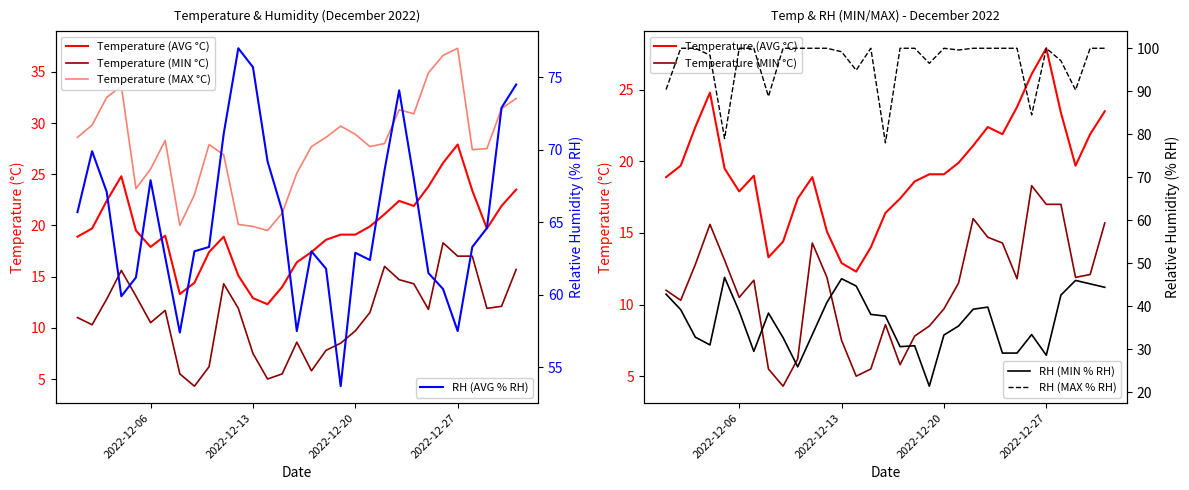

Reading left to right, extract all data points from this chart.

Temperature (AVG °C): 18.9	19.7	22.4	24.8	19.5	17.9	19.0	13.3	14.4	17.4	18.9	15.1	12.9	12.3	14.0	16.4	17.4	18.6	19.1	19.1	19.9	21.1	22.4	21.9	23.8	26.1	27.9	23.4	19.7	21.9	23.5
Temperature (MIN °C): 11.0	10.3	12.8	15.6	13.1	10.5	11.7	5.5	4.3	6.2	14.3	11.9	7.5	5.0	5.5	8.6	5.8	7.8	8.5	9.7	11.5	16.0	14.7	14.3	11.8	18.3	17.0	17.0	11.9	12.1	15.7
Temperature (MAX °C): 28.6	29.8	32.5	33.6	23.6	25.5	28.3	20.0	23.0	27.9	26.9	20.1	19.9	19.5	21.2	25.1	27.7	28.6	29.7	28.9	27.7	28.0	31.3	30.9	34.9	36.6	37.3	27.4	27.5	31.4	32.4
RH (AVG % RH): 65.7	69.9	67.1	59.9	61.2	67.9	62.6	57.4	63.0	63.3	71.1	77.0	75.7	69.2	65.8	57.5	63.0	61.8	53.7	62.9	62.4	68.6	74.1	68.0	61.5	60.4	57.5	63.3	64.6	72.9	74.5
RH (MIN % RH): 42.8	39.2	32.8	31.0	46.7	38.8	29.5	38.4	32.7	25.9	33.4	40.9	46.4	44.7	38.1	37.7	30.6	30.8	21.4	33.3	35.4	39.3	39.8	29.1	29.1	33.4	28.6	42.6	46.0	45.2	44.4
RH (MAX % RH): 90.4	100.0	100.0	98.4	79.0	100.0	100.0	88.8	100.0	100.0	100.0	100.0	99.2	94.9	100.0	78.0	100.0	100.0	96.5	100.0	99.6	100.0	100.0	100.0	100.0	84.5	100.0	97.1	90.3	100.0	100.0